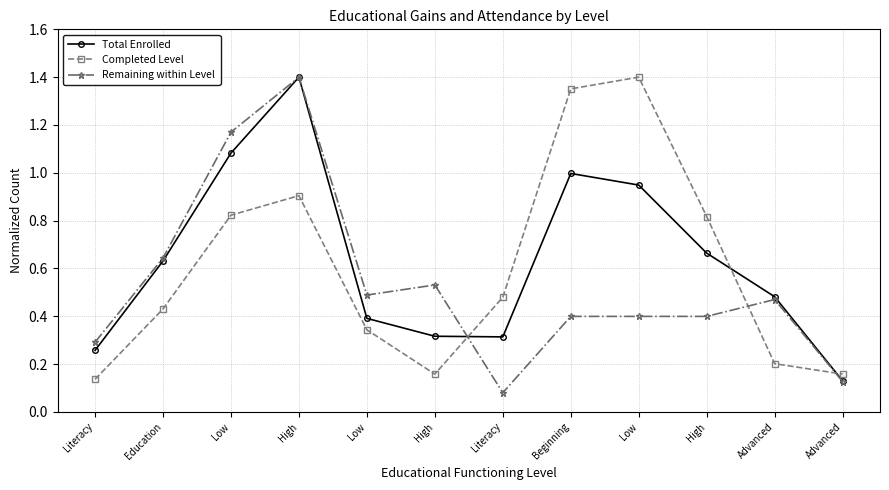

List the labels in order of Completed Level value, largest first.

Low, Beginning, High, Low, High, Literacy, Education, Low, Advanced, High, Advanced, Literacy